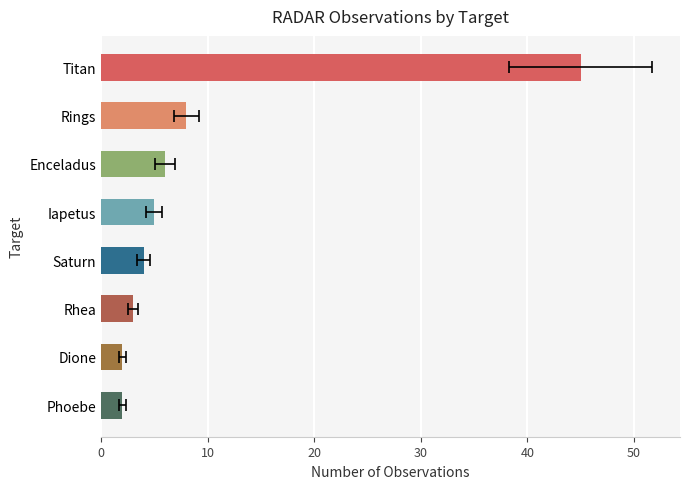

What is the change in value from Rings to Rhea?

-5